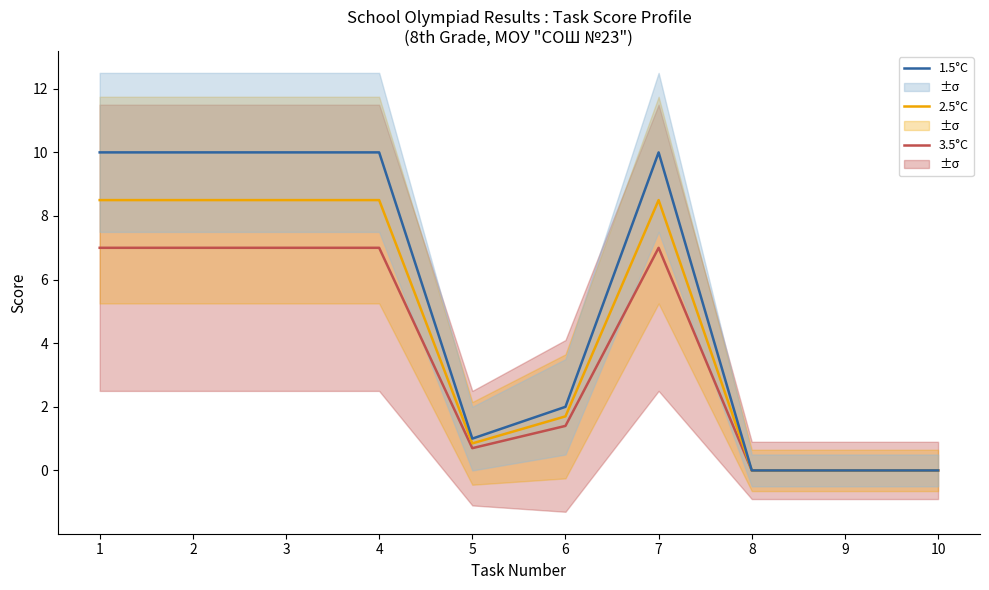

Where does the 2.5°C series first go above 8?

1